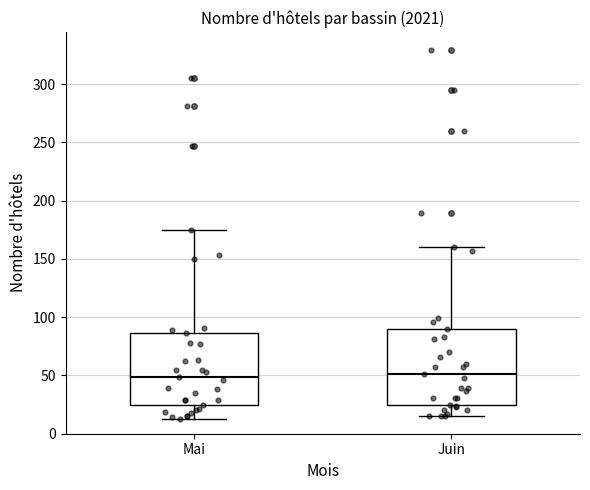

Where does the median line of the box for Mai sit on the y-axis? The values are not printed on the chart, so give them approximately, as read against the axis.

50